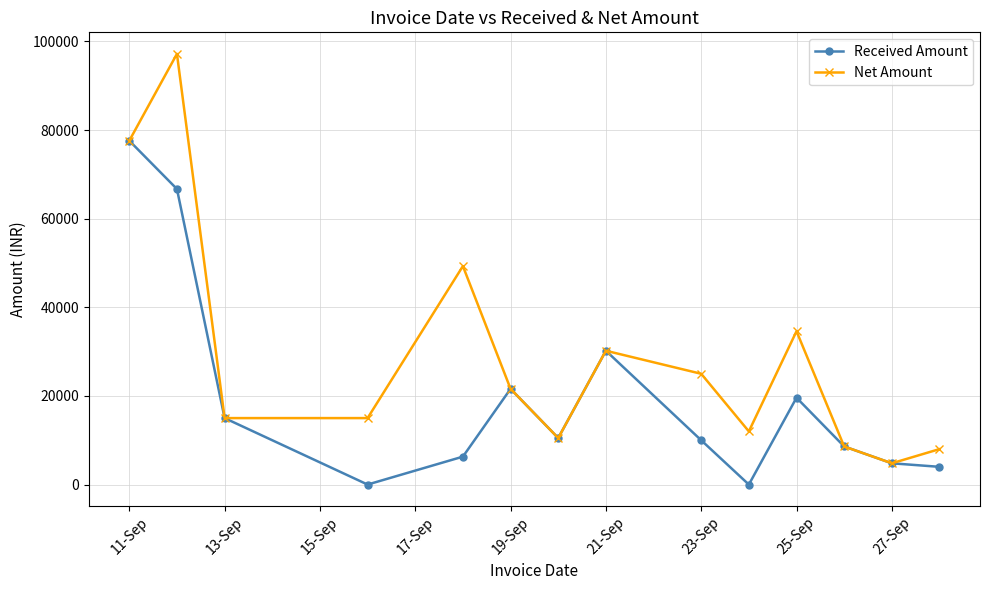

What is the maximum value shown in the chart?

97200